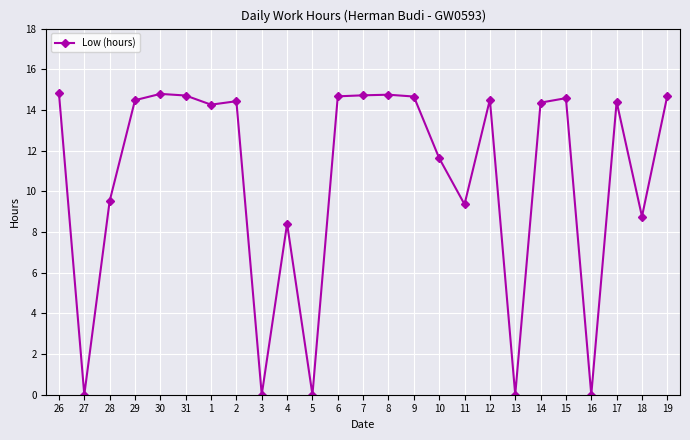

What position from the left is 29?

4